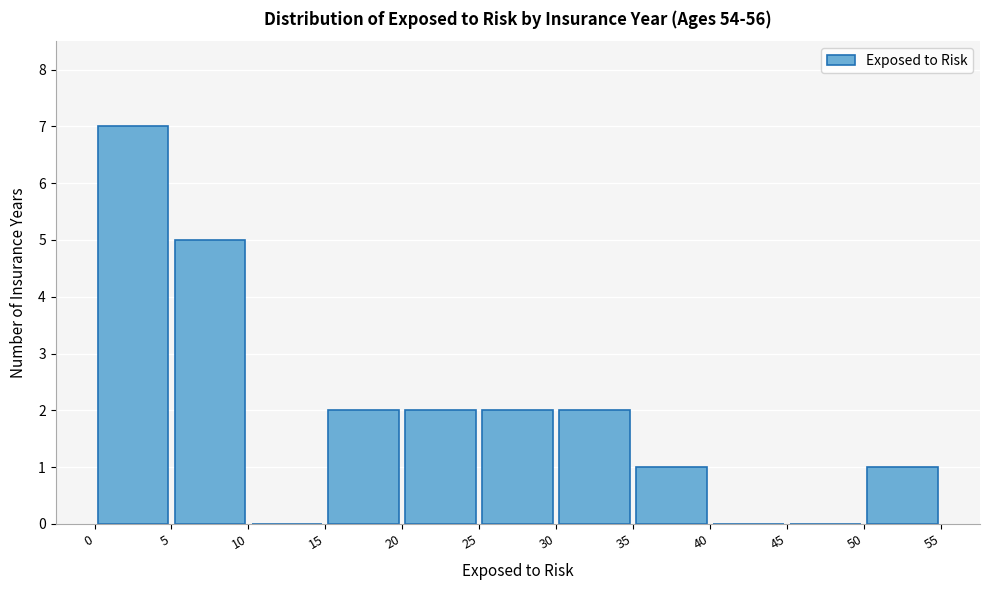

Reading left to right, transcribe this chart: for each bar, give the range it covers on the x-axis and its height. The values are not printed on the chart, so give them approximately, as read against the axis.

0 to 5: 7
5 to 10: 5
10 to 15: 0
15 to 20: 2
20 to 25: 2
25 to 30: 2
30 to 35: 2
35 to 40: 1
40 to 45: 0
45 to 50: 0
50 to 55: 1